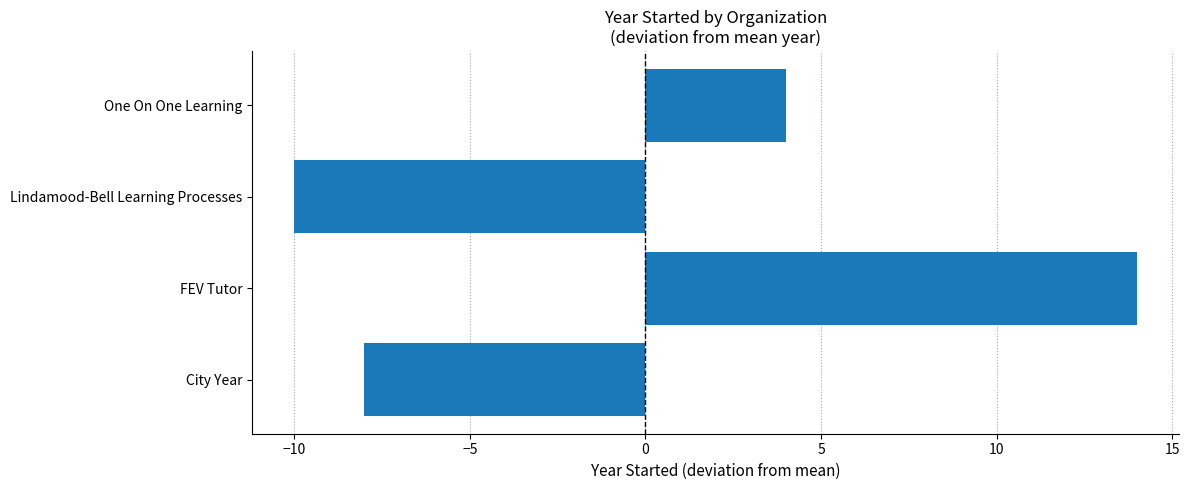

Rank the categories by value from highest to lowest.

FEV Tutor, One On One Learning, City Year, Lindamood-Bell Learning Processes